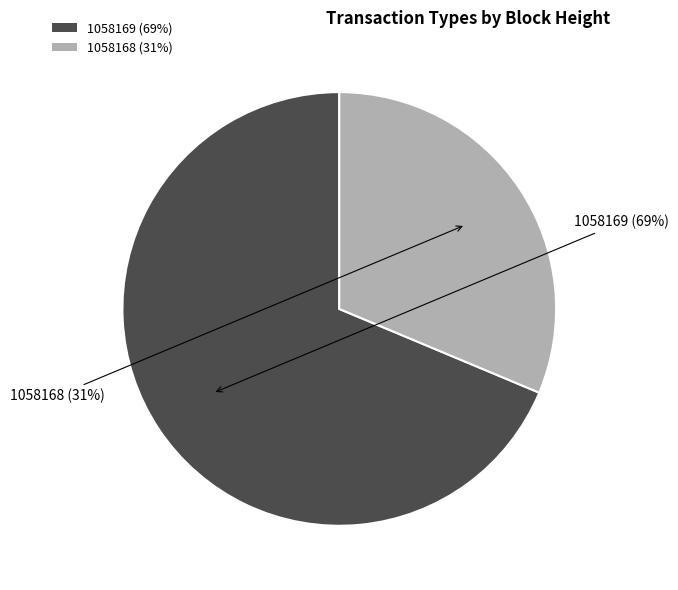

The 1058168 slice represents 31% of the pie. True or false?

True